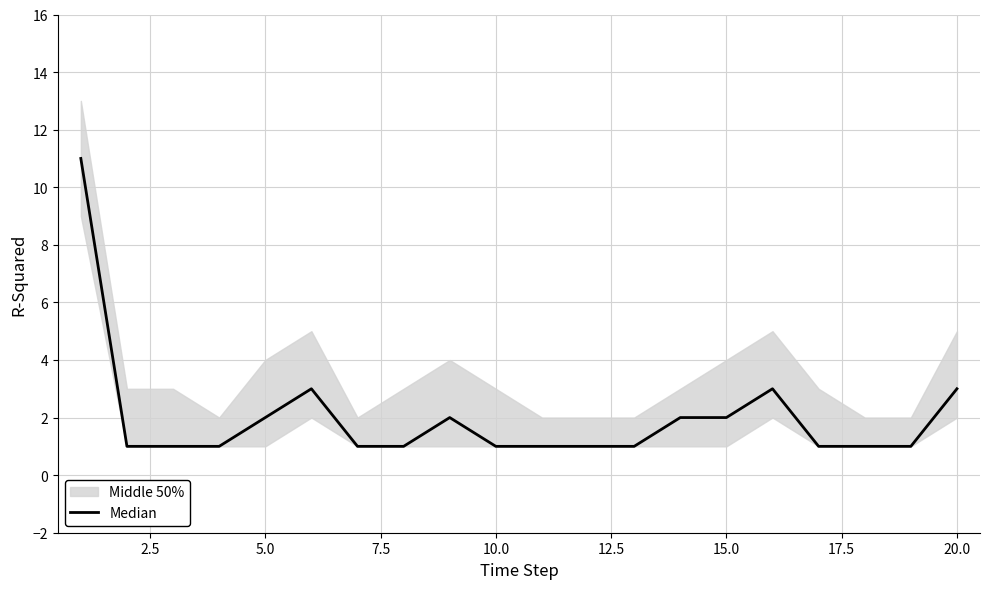

How many values exceed 1?

8